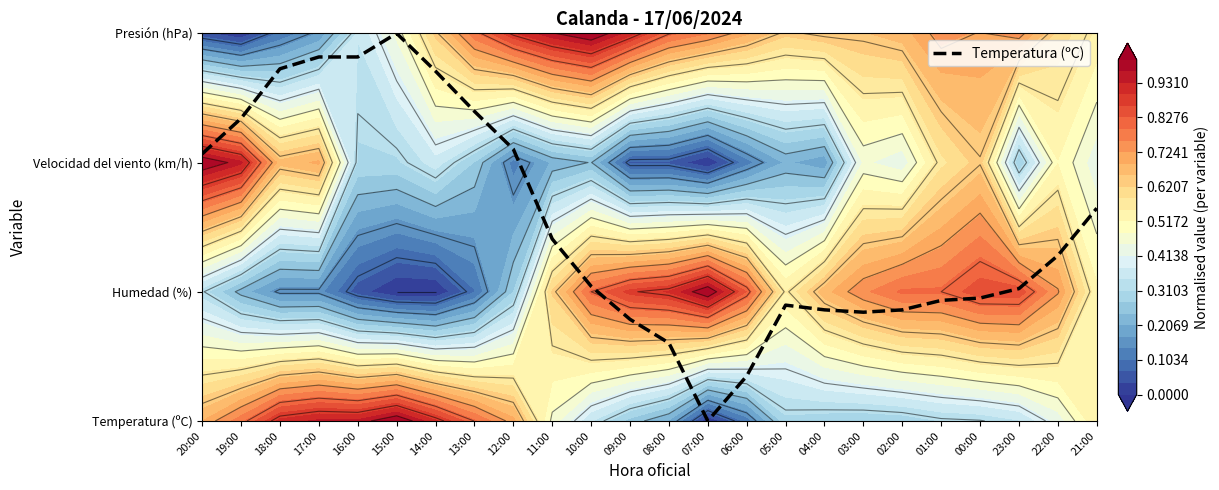

What is the difference between the values at 16:00 and 14:00?

0.1